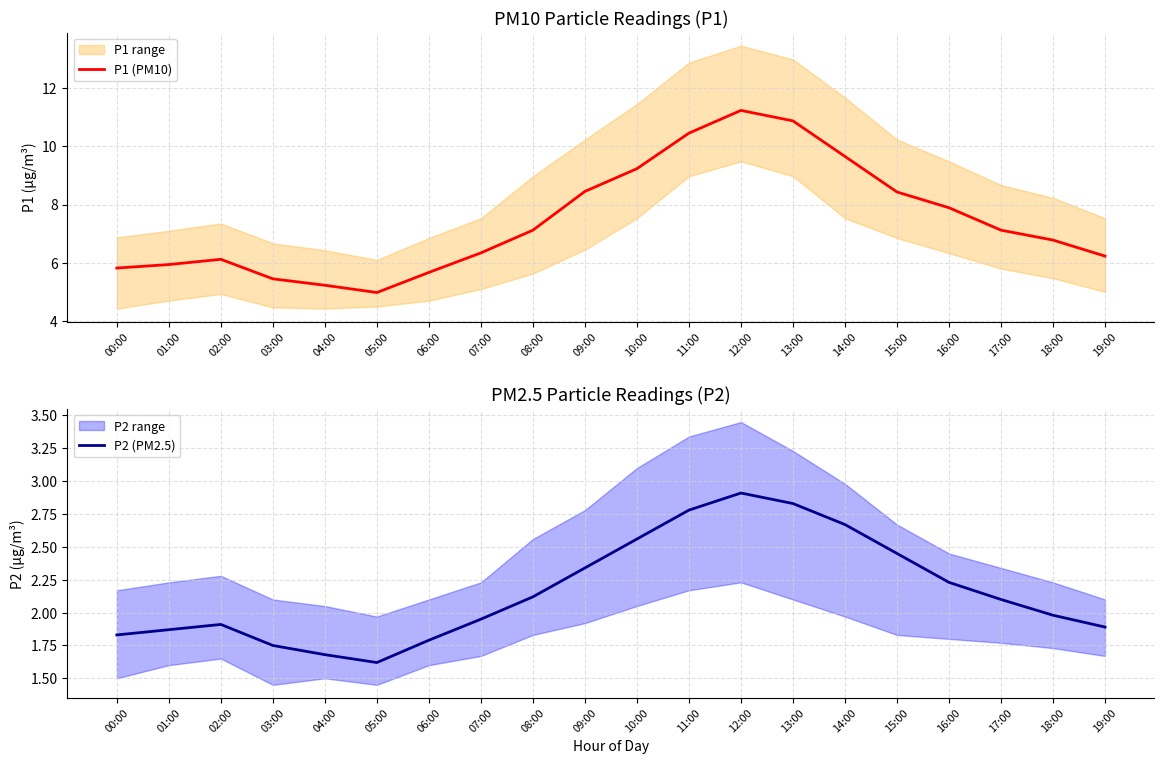

True or false: P2 (PM2.5) and P1 (PM10) cross at least once.

False